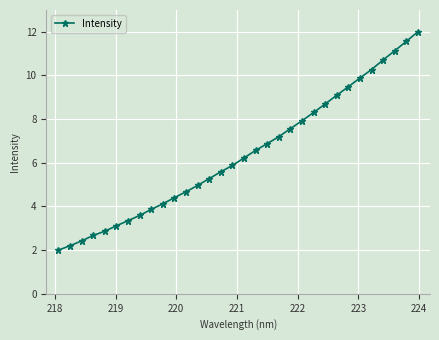

What is the minimum value shown in the chart?

2.0